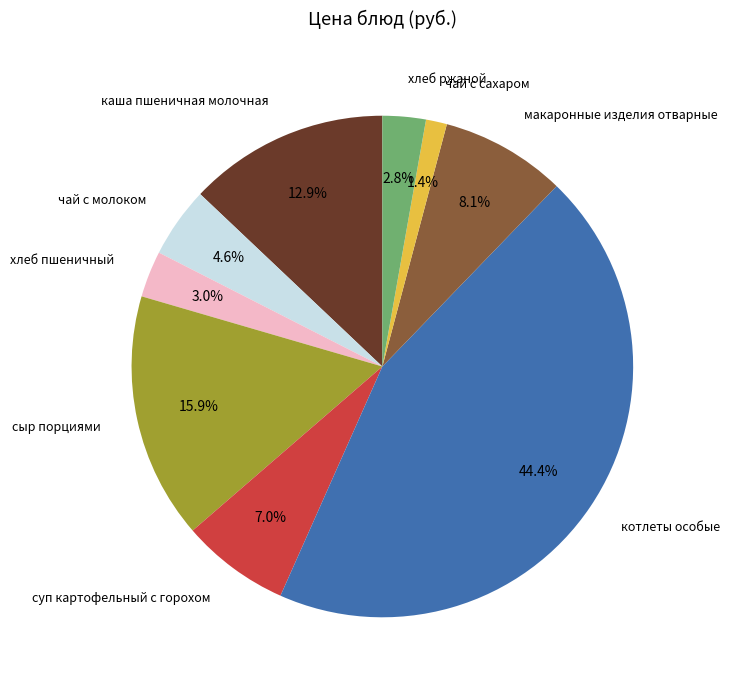

What percentage is the макаронные изделия отварные slice, to the nearest percent?

8%